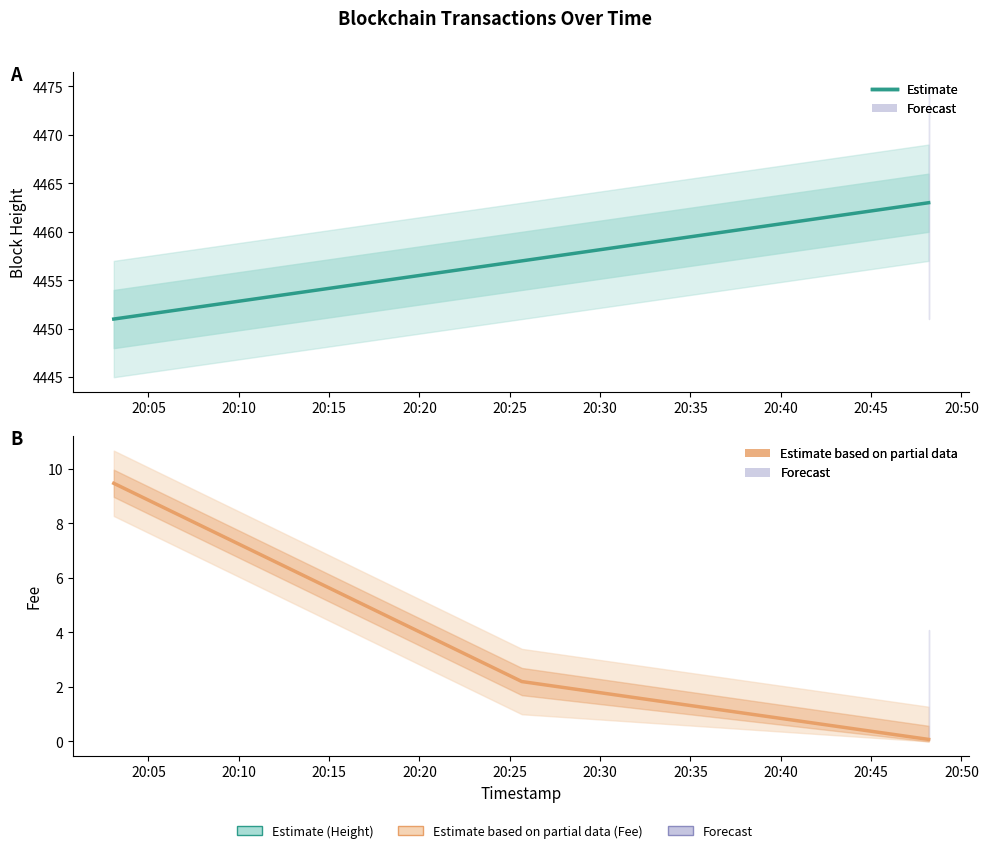

What is the total value across all series at 20:10?

4459.2